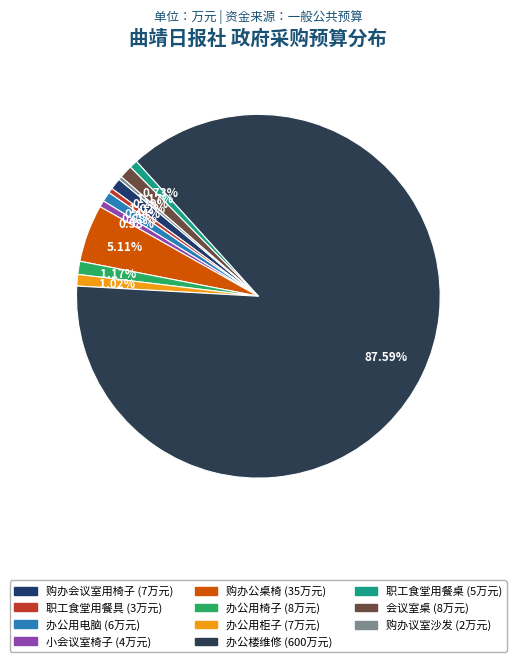

Rank the categories by value from lowest to highest.

购办议室沙发, 职工食堂用餐具, 小会议室椅子, 职工食堂用餐桌, 办公用电脑, 购办会议室用椅子, 办公用柜子, 办公用椅子, 会议室桌, 购办公桌椅, 办公楼维修